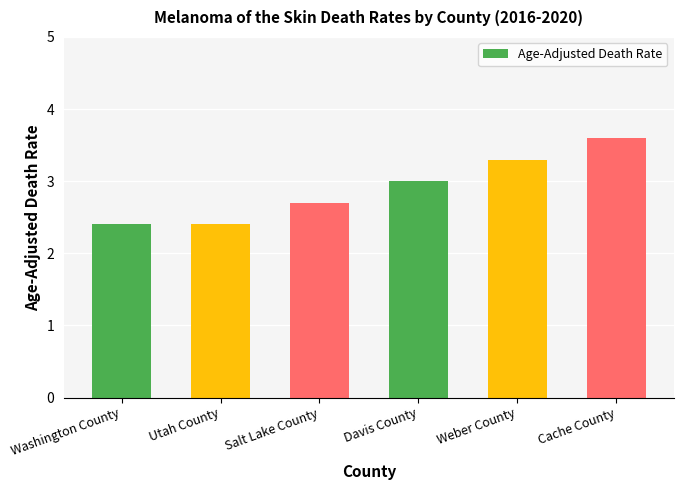

At which category does the chart reach its peak across all series?

Cache County